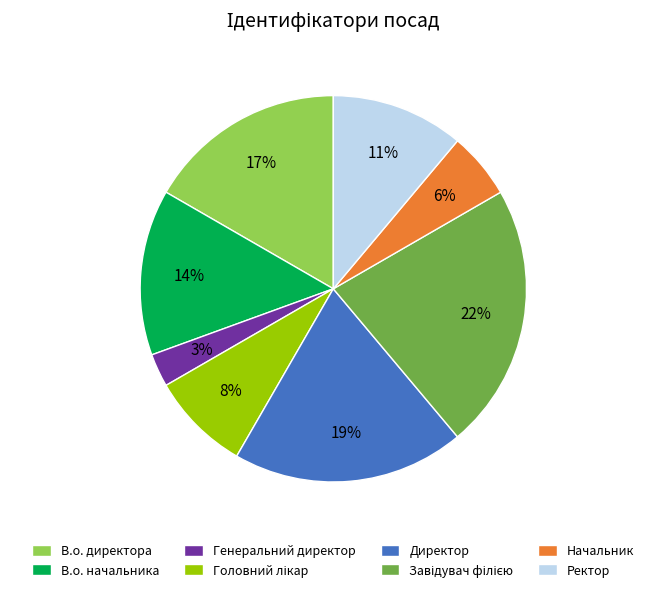

Which slice is the smallest?

Генеральний директор